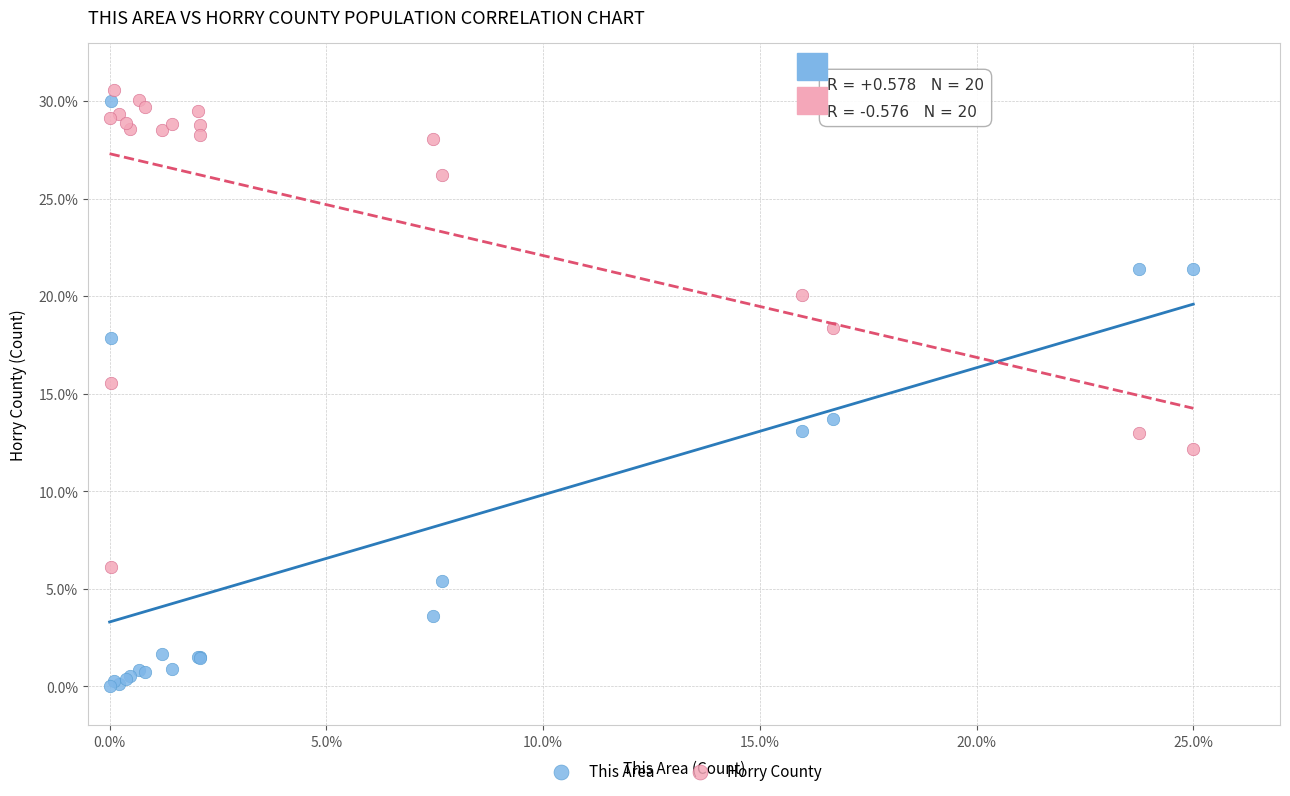

What are all the series names shown in the legend?

This Area, Horry County